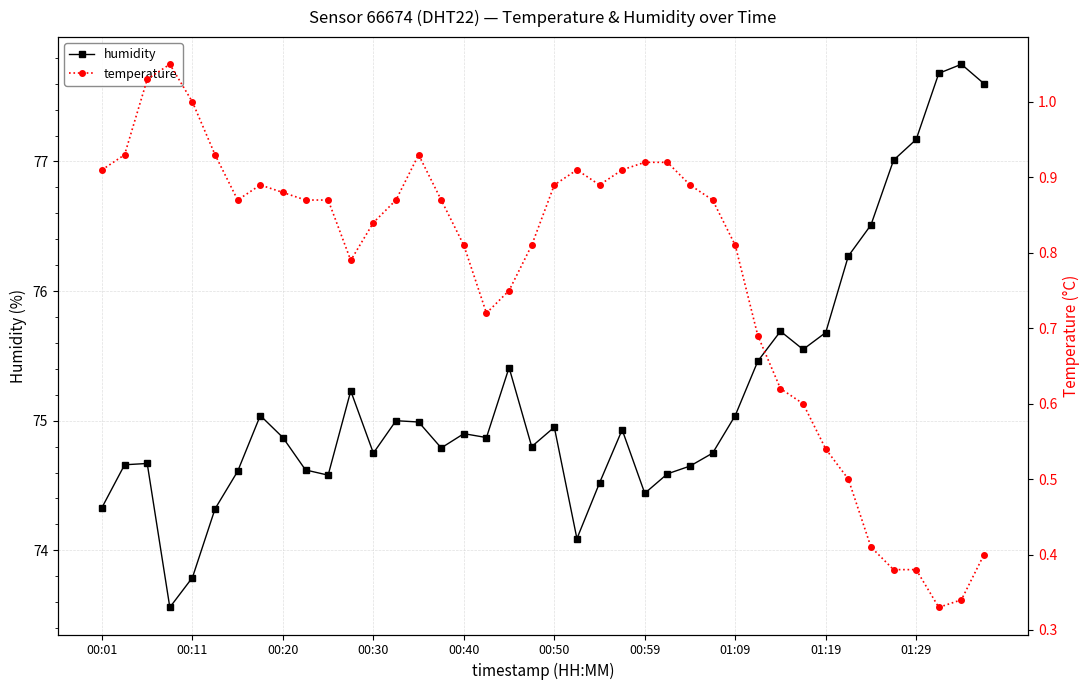

What is the difference between the maximum and second lowest values in the temperature series?

0.7